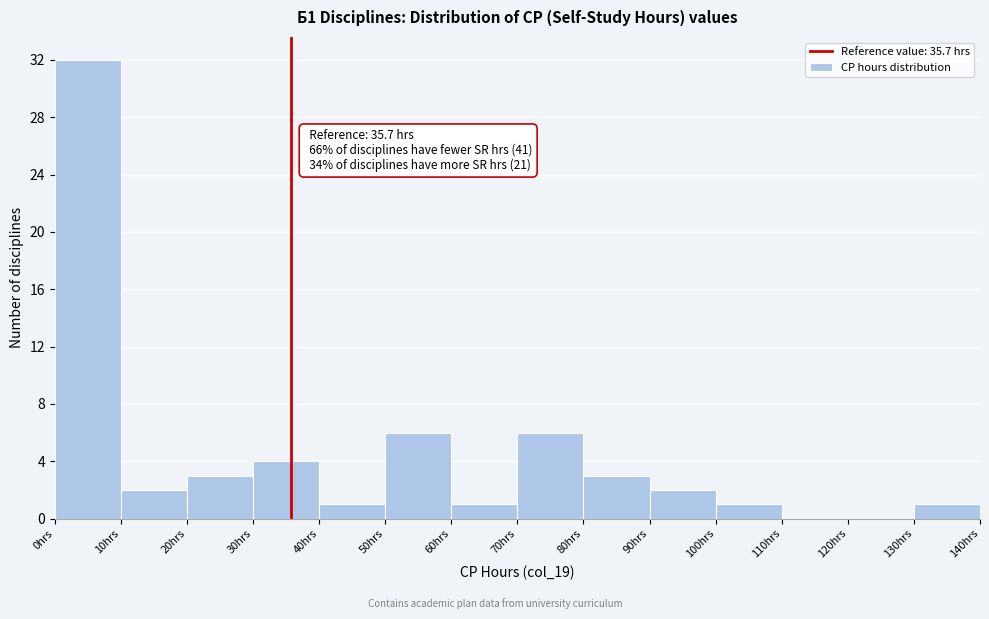

Which range on the x-axis has the tallest bar?

0 to 10